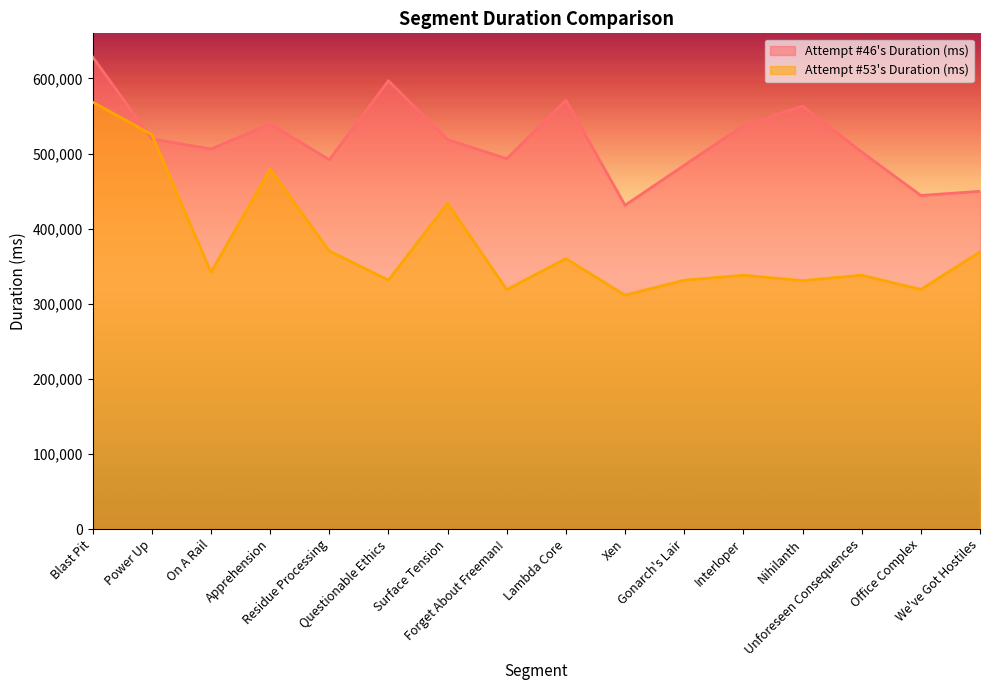

What is the label of the 16th point from the right?

Blast Pit